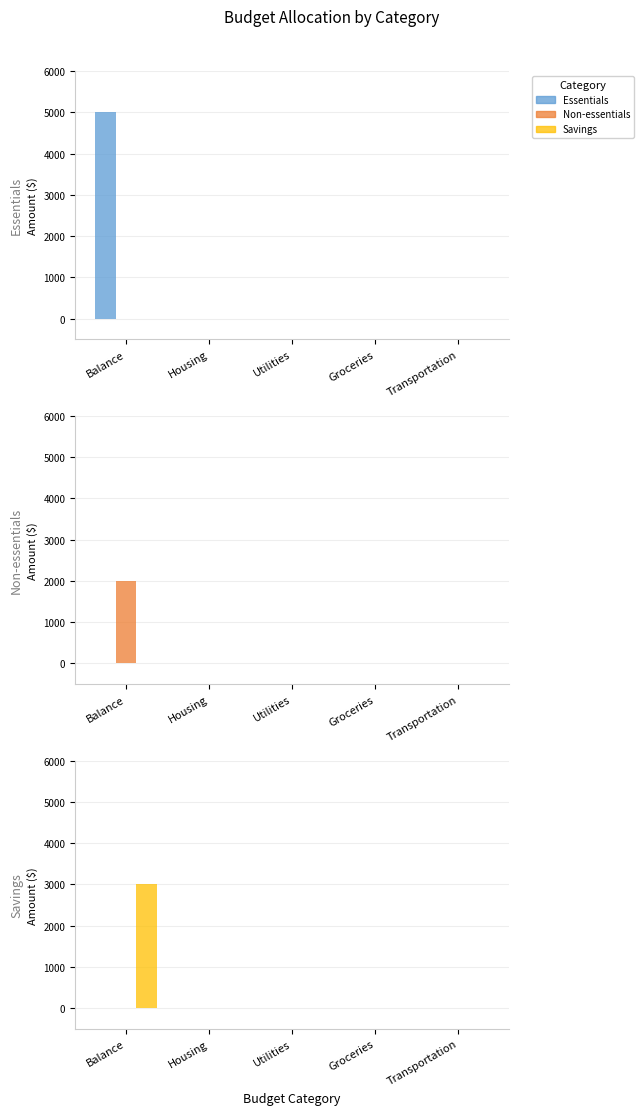

At how many categories does at least one series exceed 29?

1